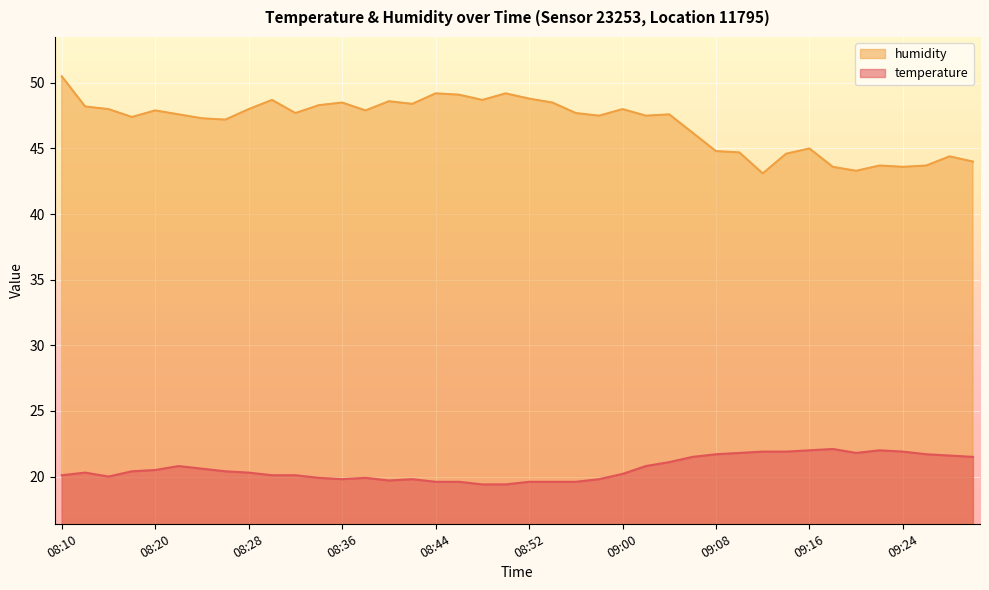

What is the highest value of the humidity series?

50.5